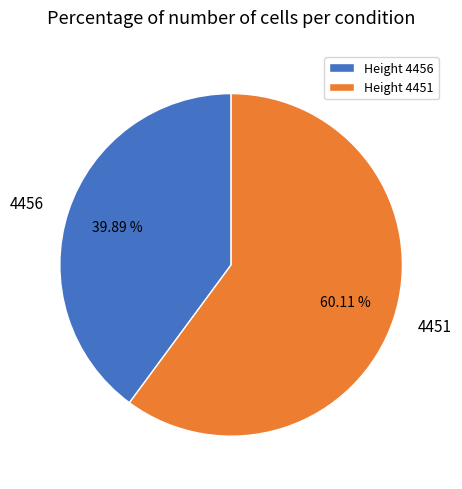

What is the majority slice?

Height 4451